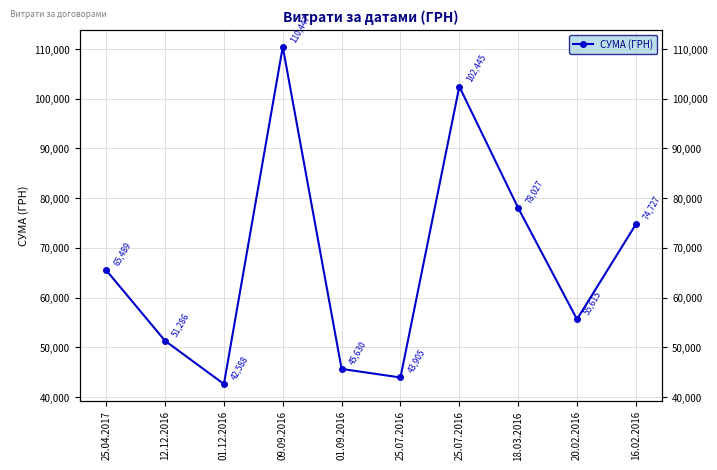

Reading left to right, list all the values displayed in this chart.

65489.0	51285.7	42588.0	110447.1	45630.0	43905.0	102445.0	78027.0	55615.0	74727.0